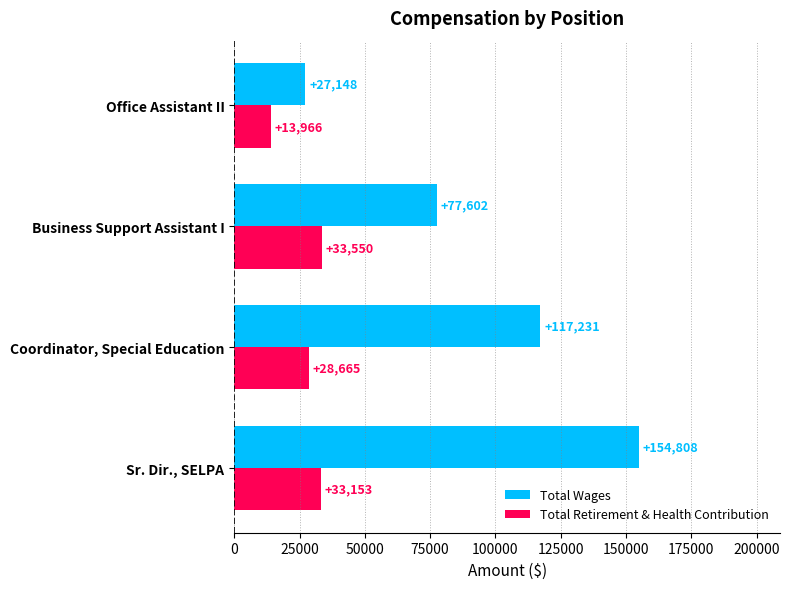

True or false: Total Wages has a value of 229229 at Sr. Dir., SELPA.

False